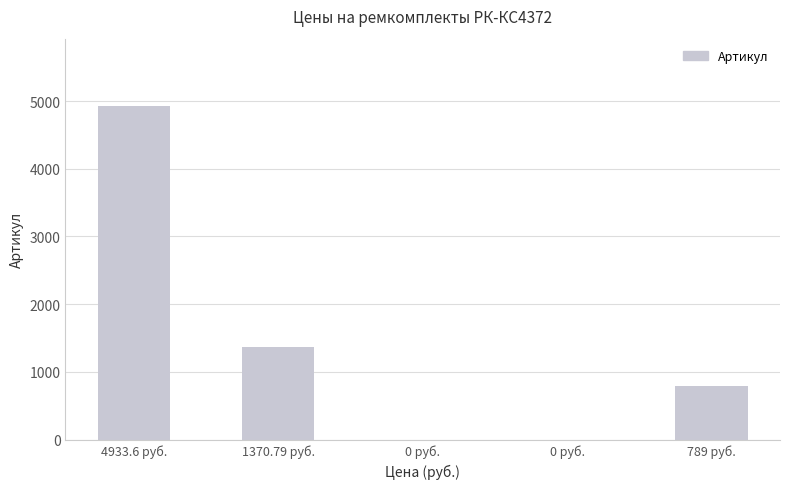

Between 0 руб. and 0 руб., which is larger?

0 руб.